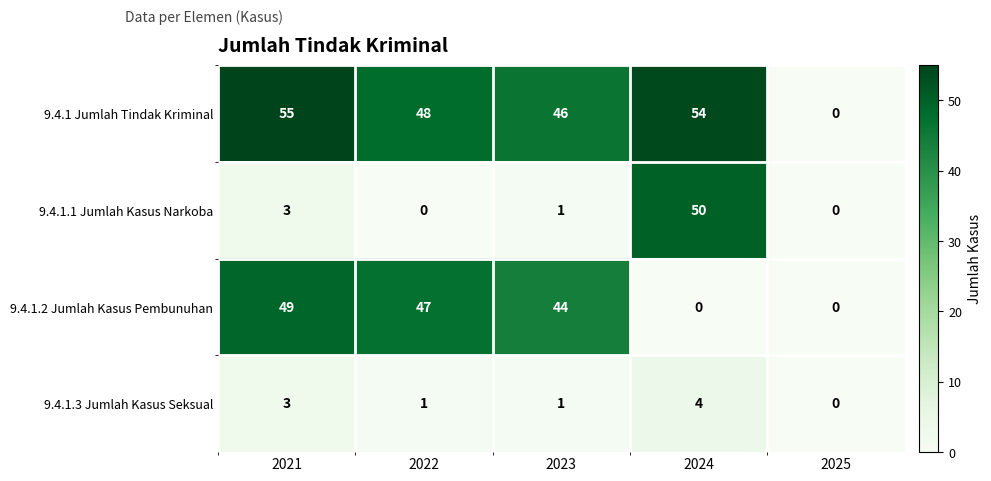

What is the difference between the 9.4.1.2 Jumlah Kasus Pembunuhan values at 2023 and 2021?

5